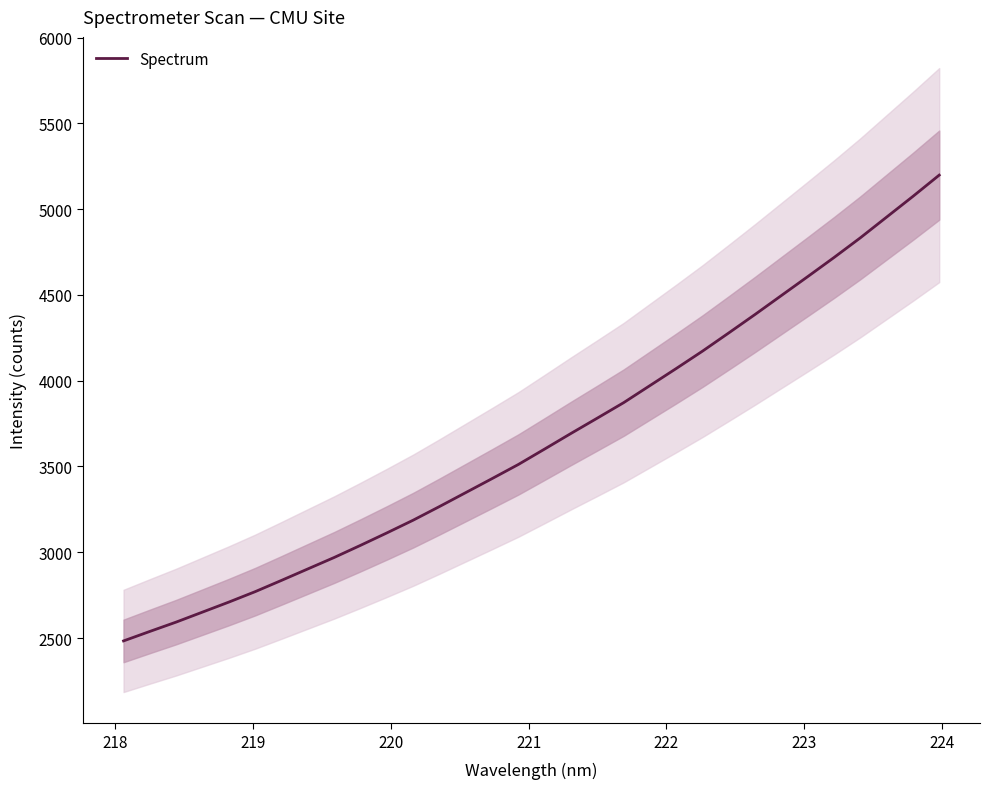

Reading left to right, transcribe all the data shown in this chart.

2483.4	2538.8	2593.2	2651.5	2709.8	2770.6	2836.4	2903.1	2969.8	3040.5	3112.9	3187.2	3266.7	3348.1	3429.7	3512.2	3602.2	3693.0	3782.2	3872.2	3971.8	4071.4	4172.8	4279.1	4386.7	4496.8	4607.0	4718.2	4832.9	4953.6	5074.3	5198.1